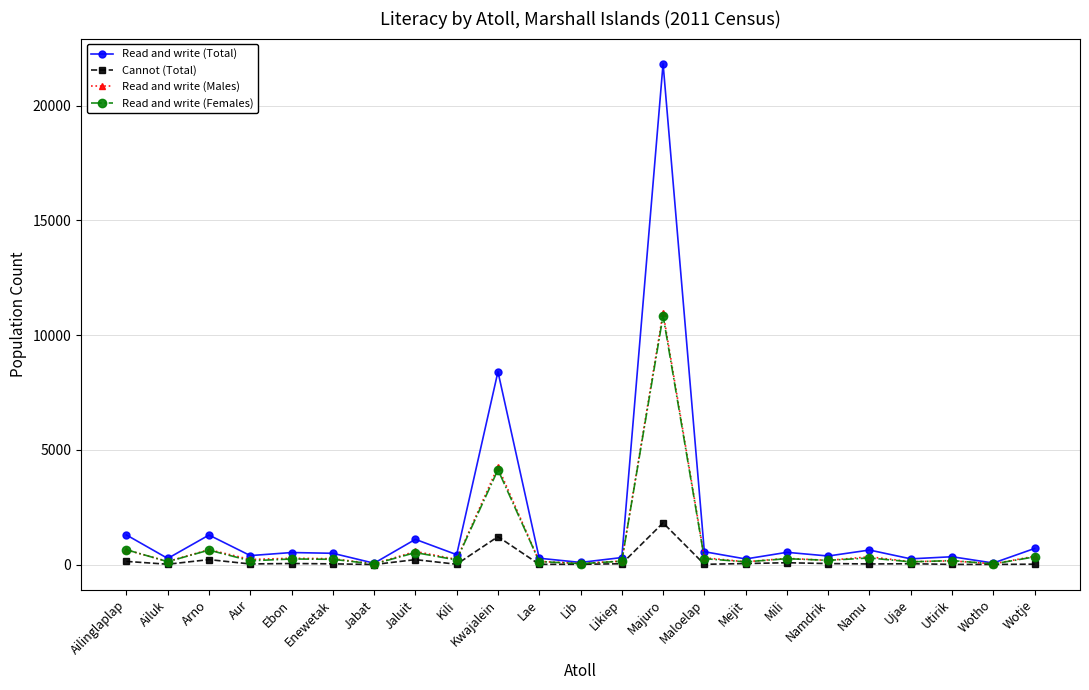

What is the greatest value displayed?

21831